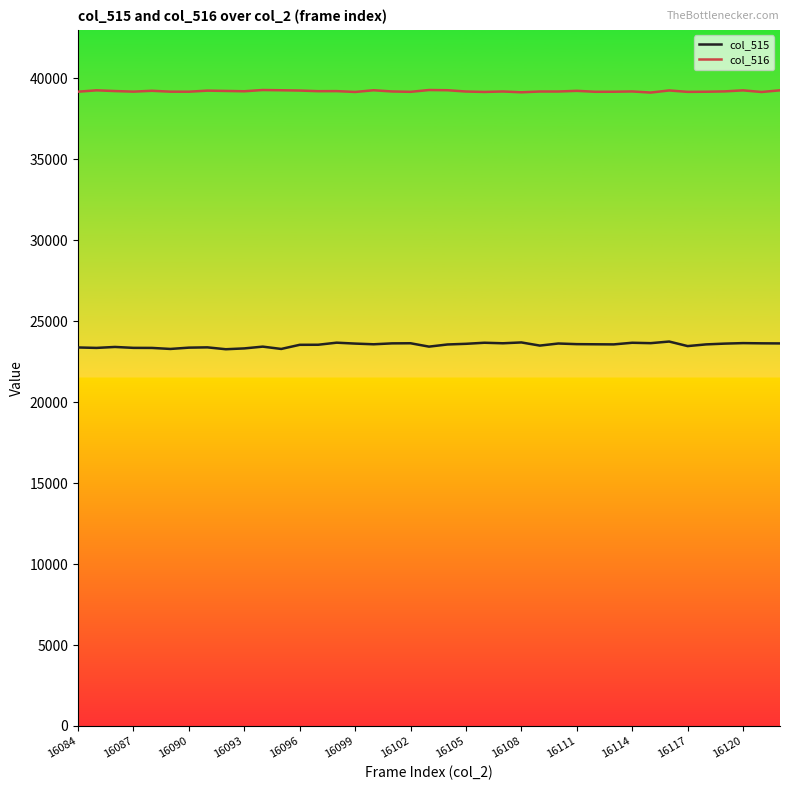

Rank the series by their maximum value, from lowest to highest.

col_515, col_516